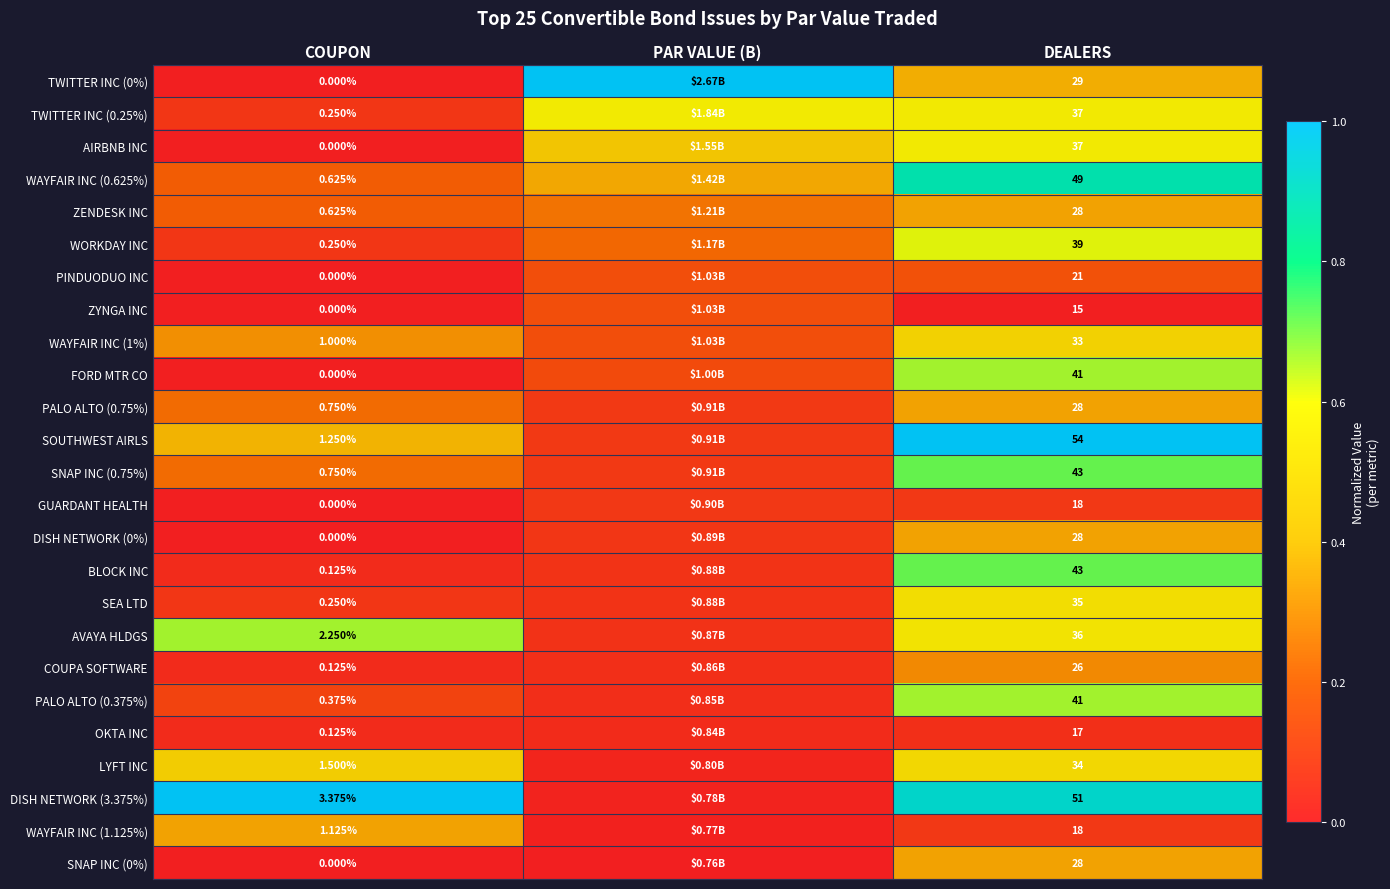

At which label does ZYNGA INC reach its peak?

PAR VALUE (B)